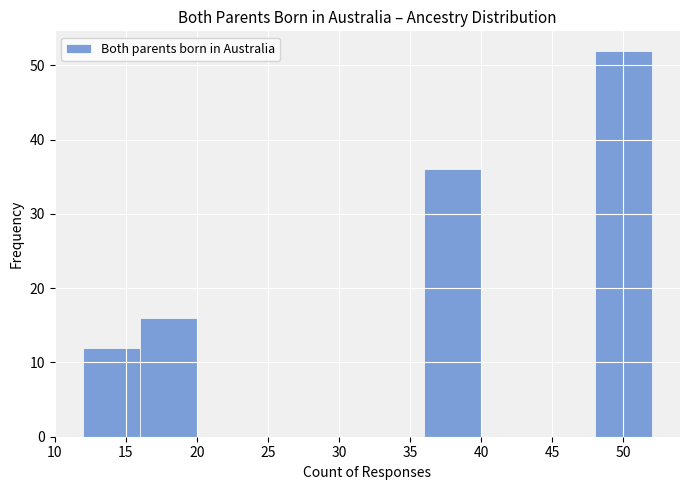

What is the height of the bar covering 12 to 16 on the x-axis? The values are not printed on the chart, so give them approximately, as read against the axis.

12